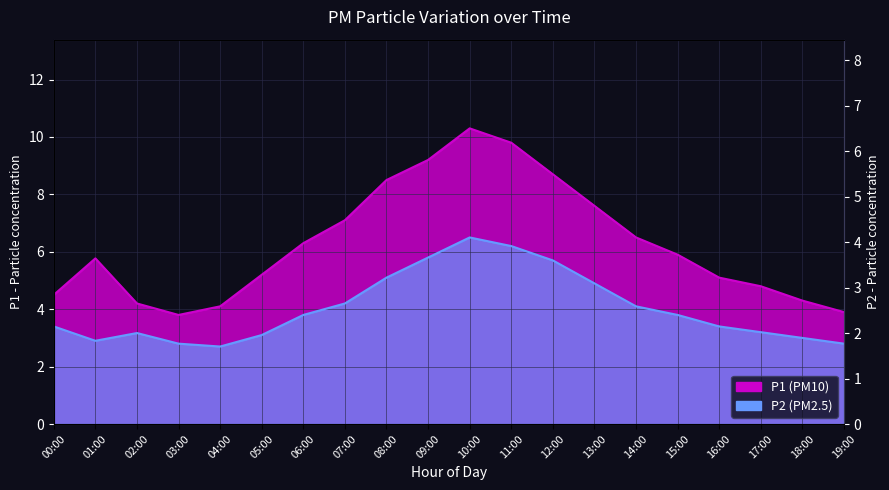

At which label does P1 reach its minimum?

03:00